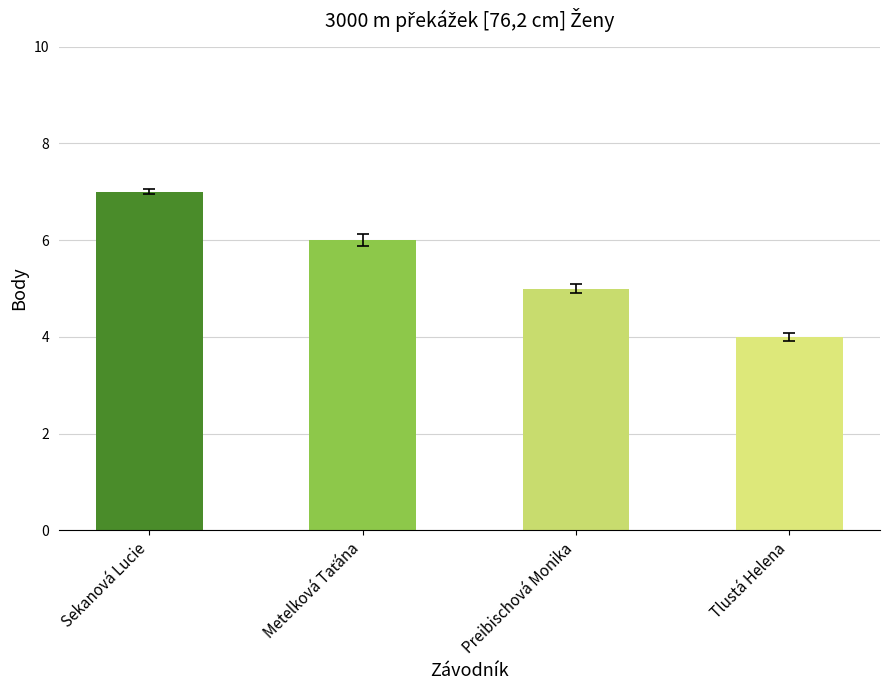

Which has a higher value, Tlustá Helena or Preibischová Monika?

Preibischová Monika